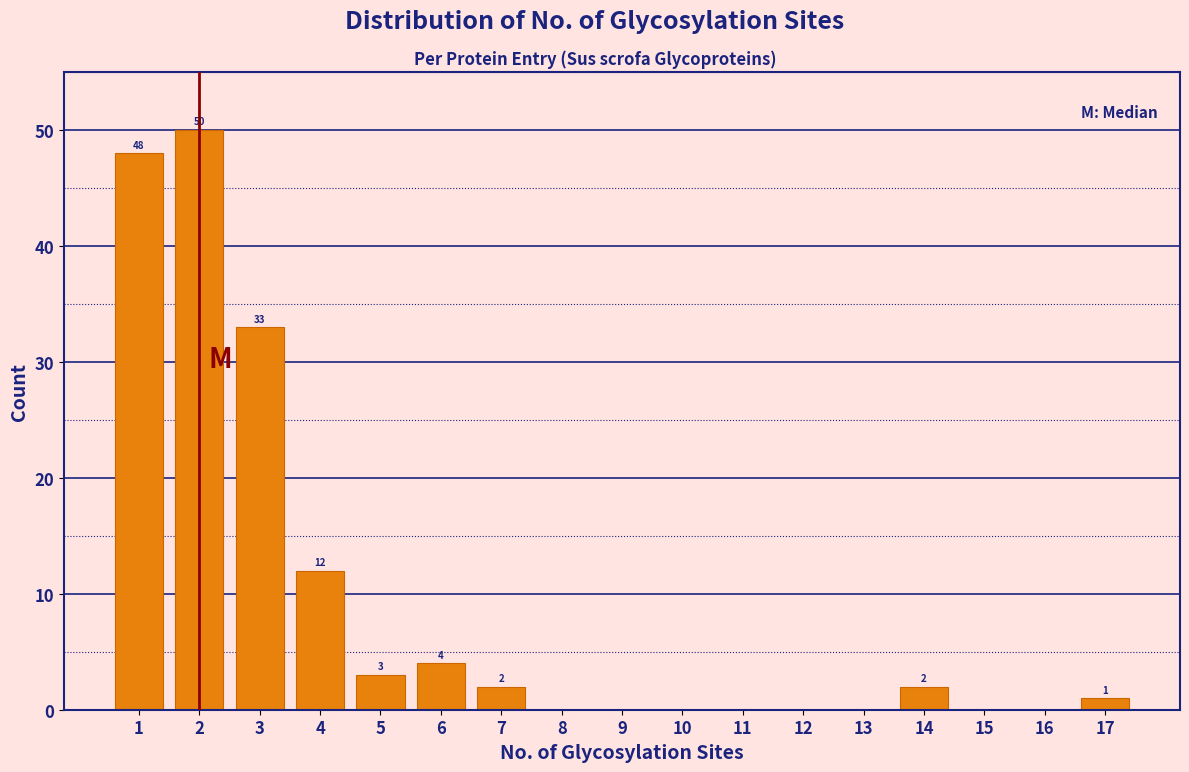

Over which range of the x-axis is the bar tallest?

1.5 to 2.5